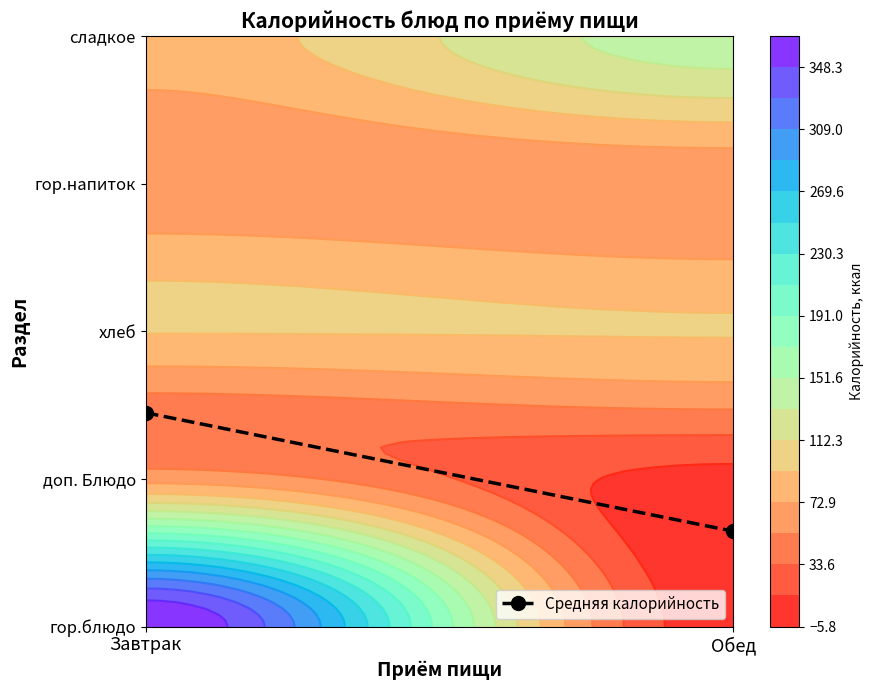

Where does the data first go above 1?

Завтрак